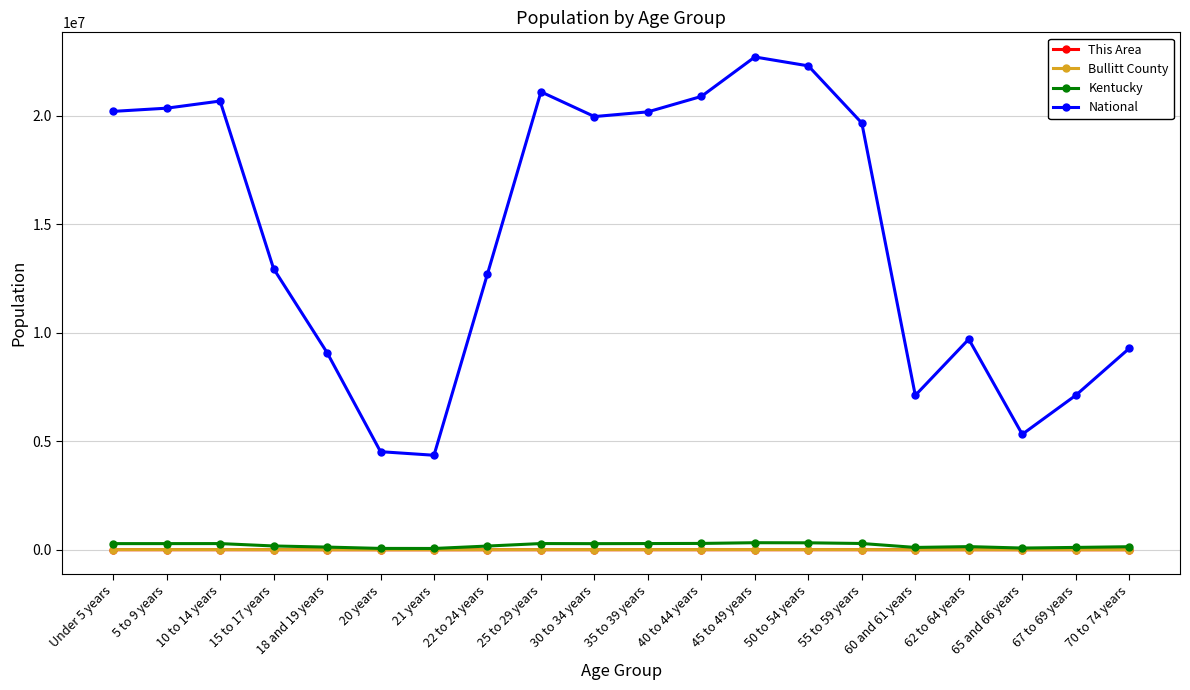

Is the value of Kentucky at 30 to 34 years greater than the value of National at 50 to 54 years?

No